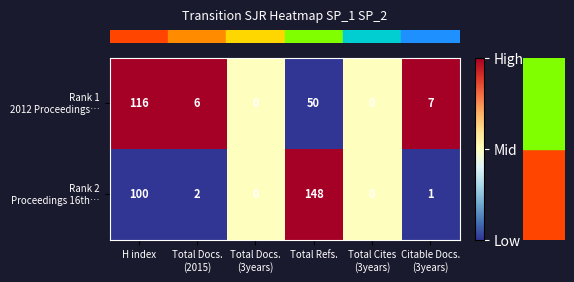

What is the difference between the highest and lowest values at Total Refs.?

98